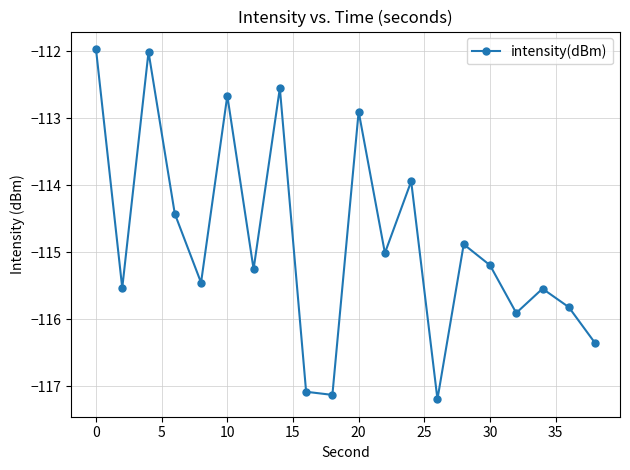

Reading left to right, transcribe all the data shown in this chart.

-112.0	-115.5	-112.0	-114.4	-115.5	-112.7	-115.3	-112.6	-117.1	-117.1	-112.9	-115.0	-113.9	-117.2	-114.9	-115.2	-115.9	-115.5	-115.8	-116.4